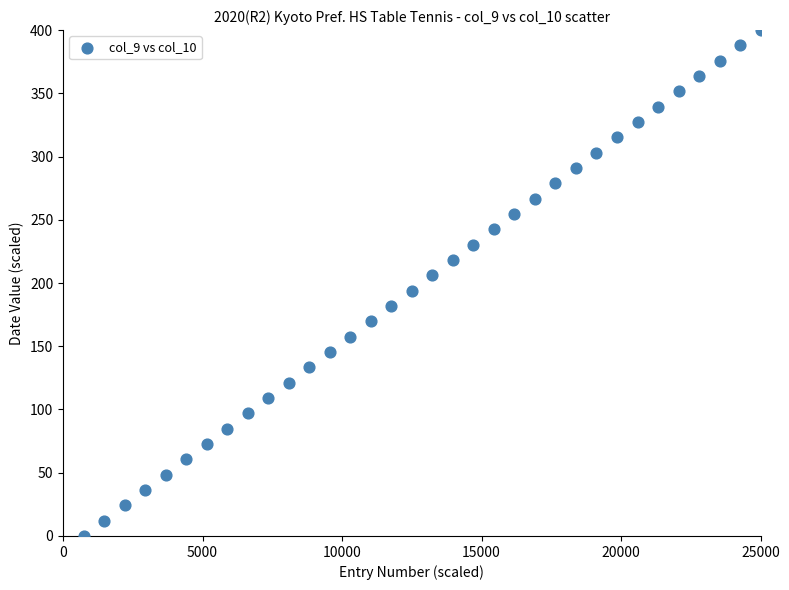

What is the range of X values (max minus min)?

24264.7